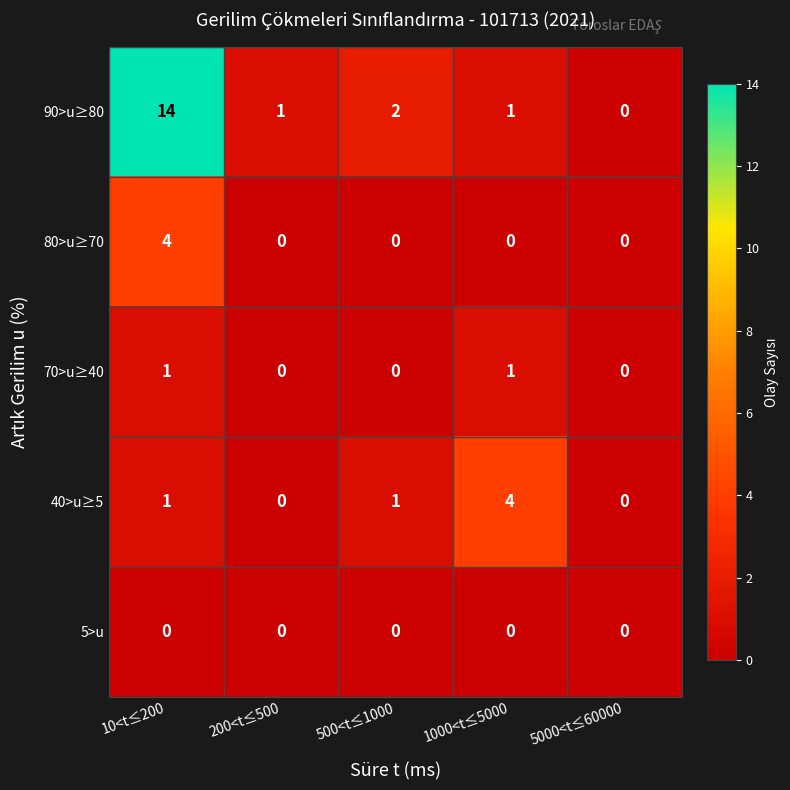

What is the difference between the 90>u≥80 values at 10<t≤200 and 5000<t≤60000?

14